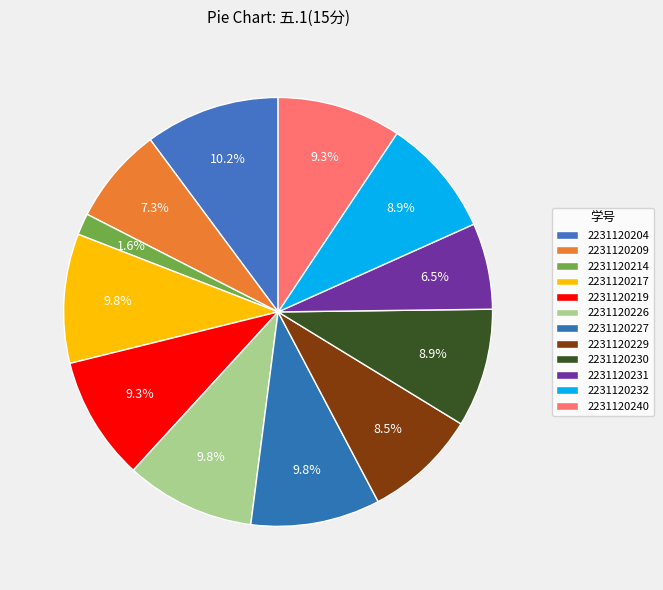

To the nearest percent, what is the difference between the 2231120209 and 2231120226 slice percentages?

2%